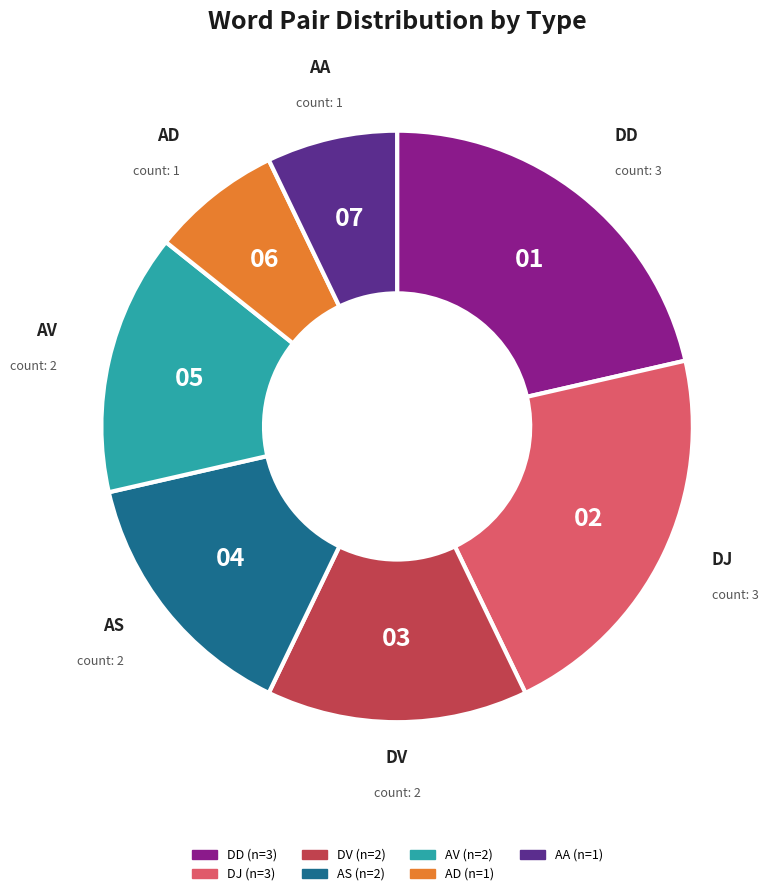

Does DJ represent more than half of the total?

No